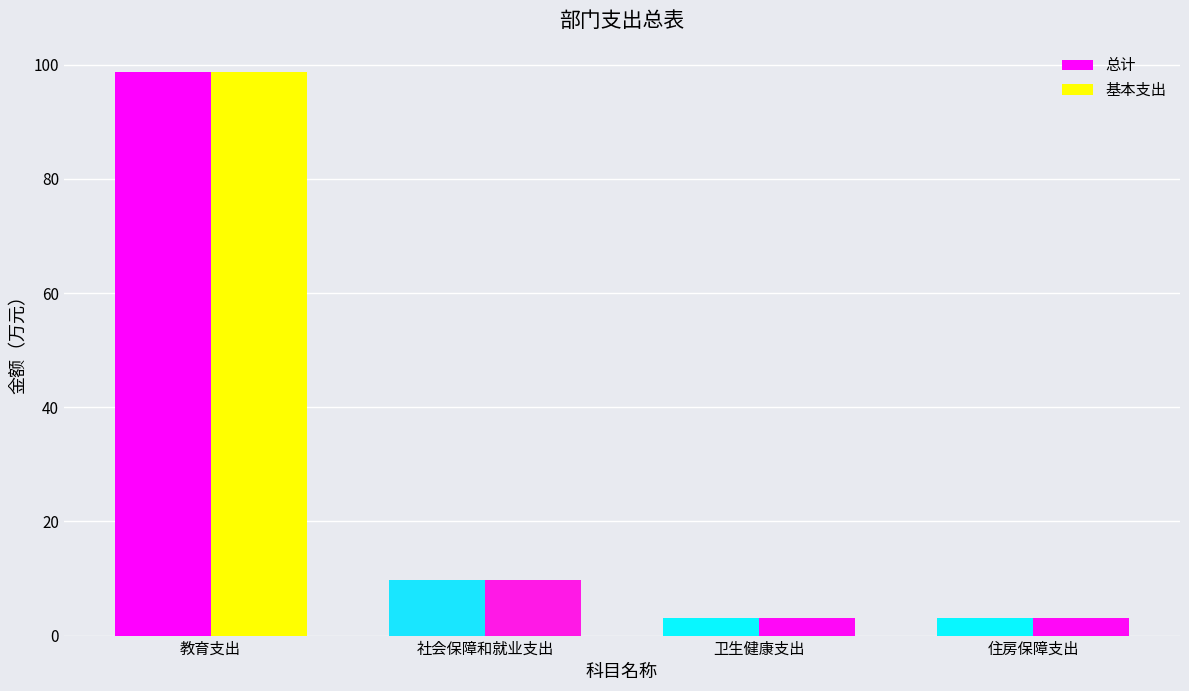

What is the sum of all 基本支出 values?

114.7